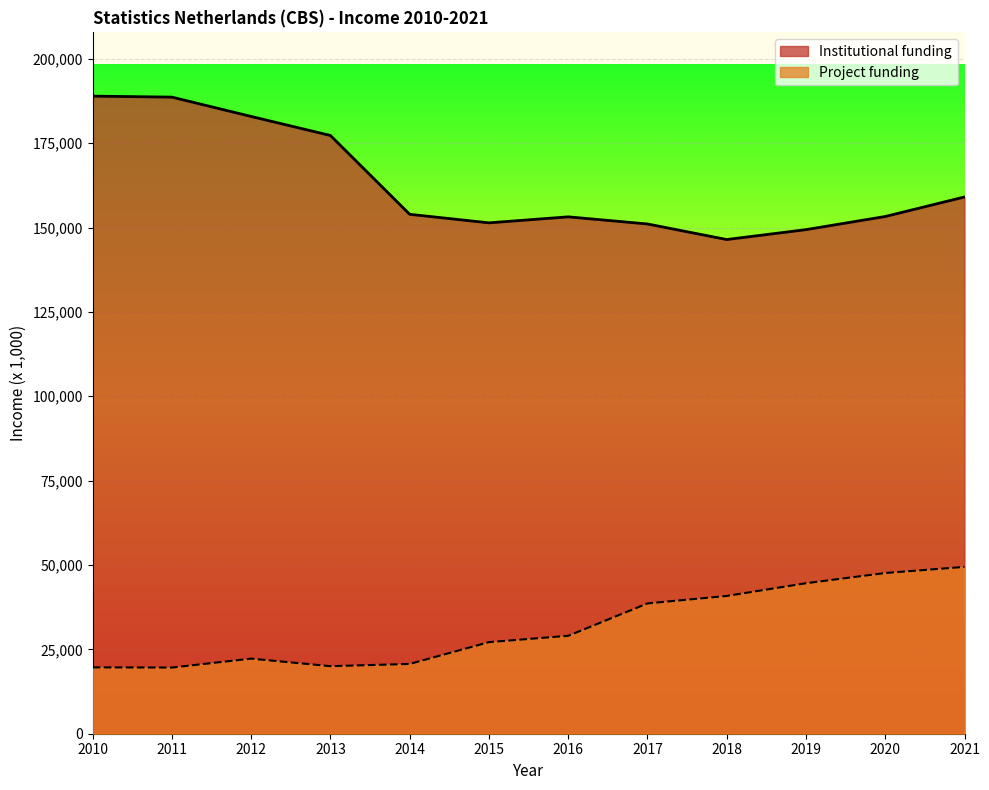

What is the value of the Institutional funding point at the 3rd from the left?

182928